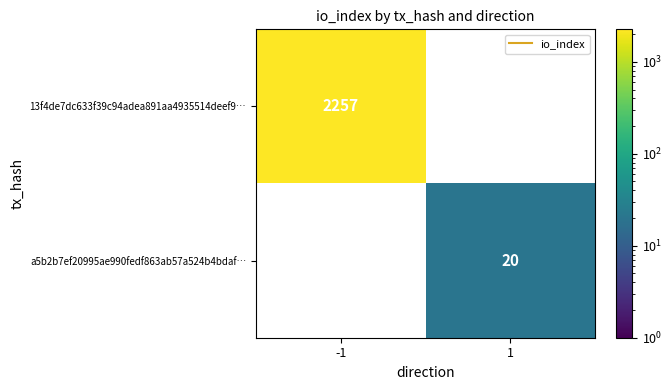

What is the approximate value of 13f4de7dc633f39c94adea891aa4935514deef9… at -1?

2257